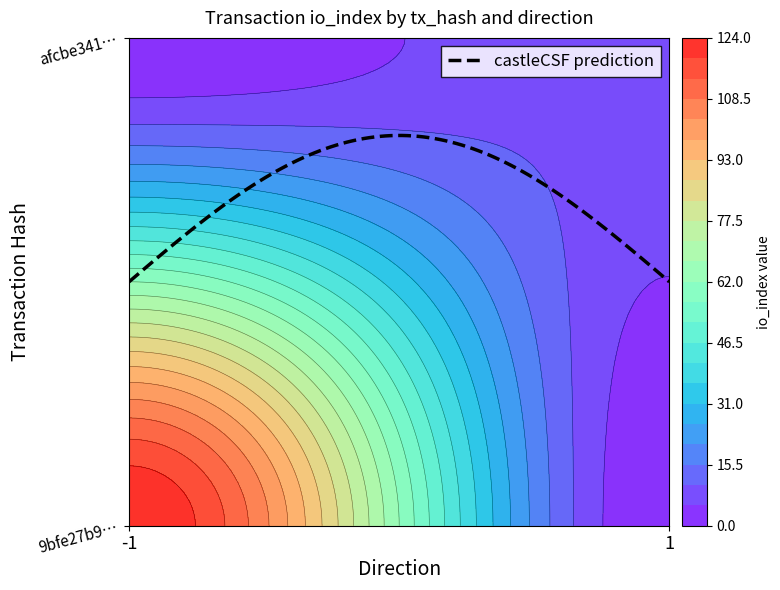

What is the sum of all 9bfe27b902afe3a608510ea2dfd35da5b6929c0 values?

123